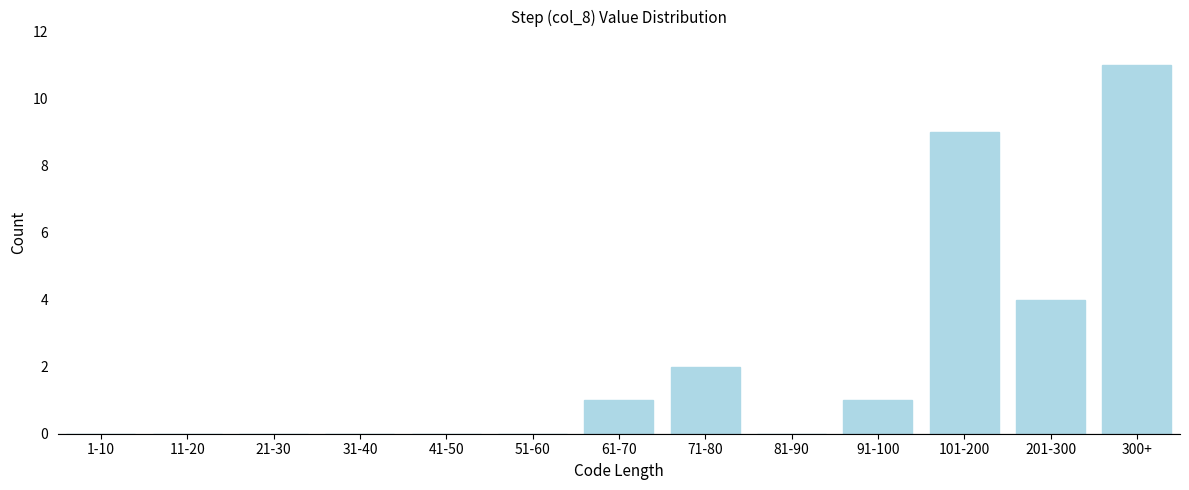

Reading right to left, what are all the values shown in this chart?

300+=11	201-300=4	101-200=9	91-100=1	81-90=0	71-80=2	61-70=1	51-60=0	41-50=0	31-40=0	21-30=0	11-20=0	1-10=0